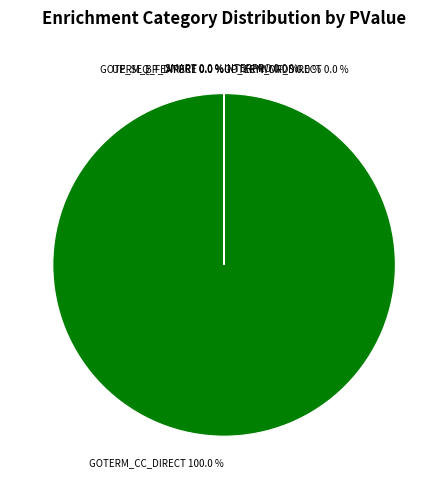

Is there any slice that represents more than half of the pie?

Yes